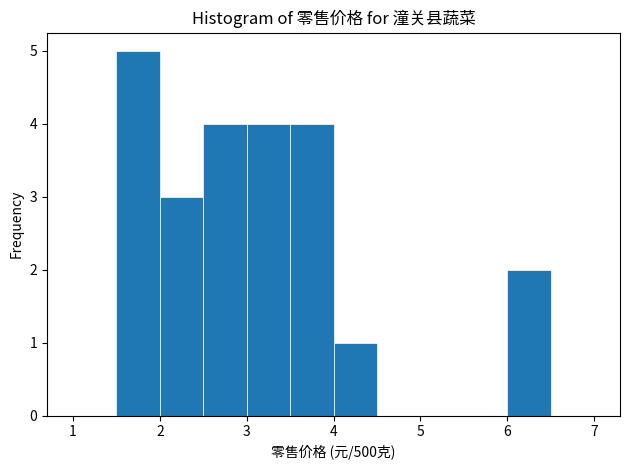

Reading left to right, transcribe this chart: for each bar, give the range it covers on the x-axis and its height. The values are not printed on the chart, so give them approximately, as read against the axis.

1.0 to 1.5: 0
1.5 to 2.0: 5
2.0 to 2.5: 3
2.5 to 3.0: 4
3.0 to 3.5: 4
3.5 to 4.0: 4
4.0 to 4.5: 1
4.5 to 5.0: 0
5.0 to 5.5: 0
5.5 to 6.0: 0
6.0 to 6.5: 2
6.5 to 7.0: 0